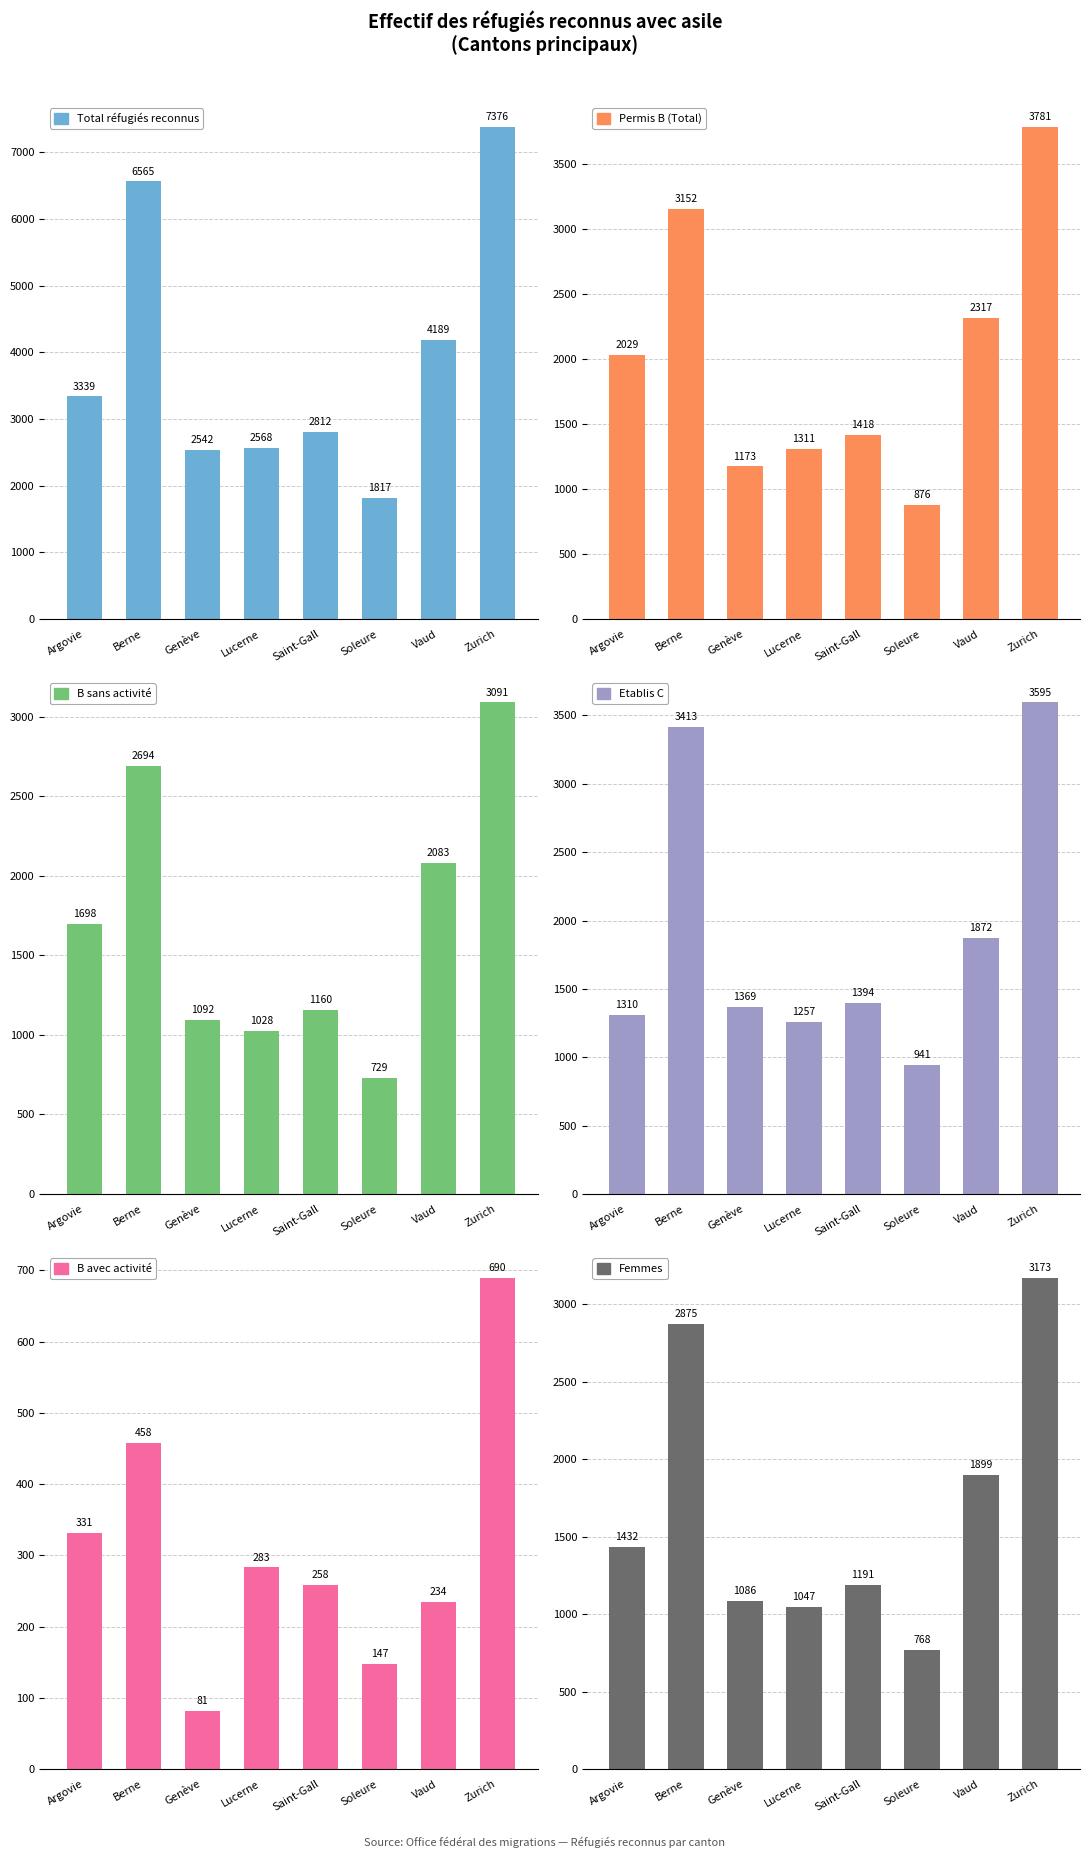

What is the value of the B avec activité bar at the 2nd from the left?

458